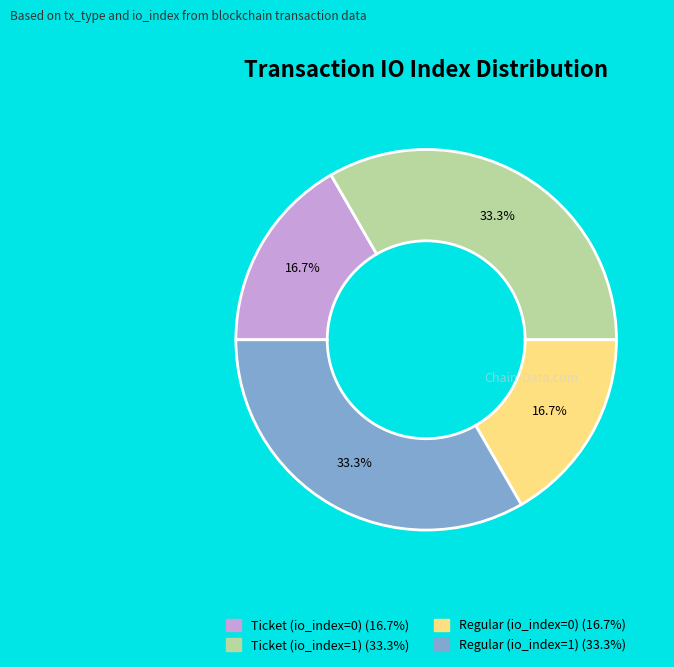

Does Regular (io_index=0) account for over 50% of the chart?

No